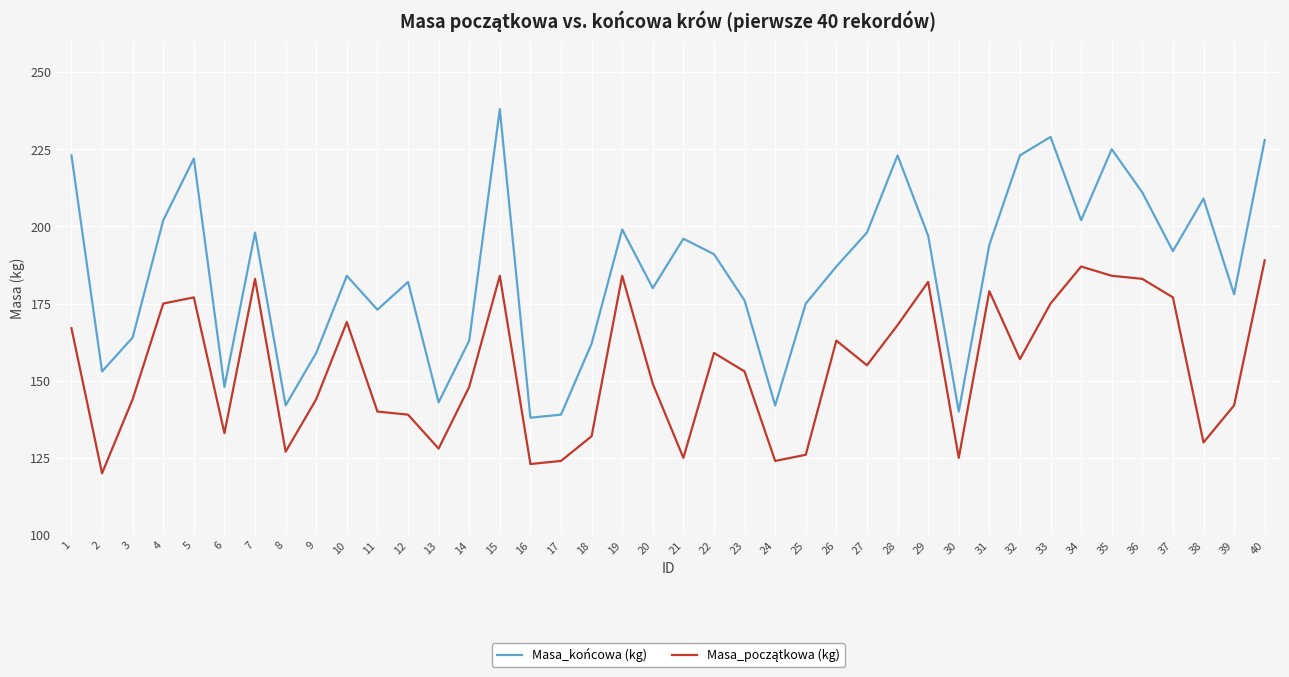

At which category does the chart reach its peak across all series?

15